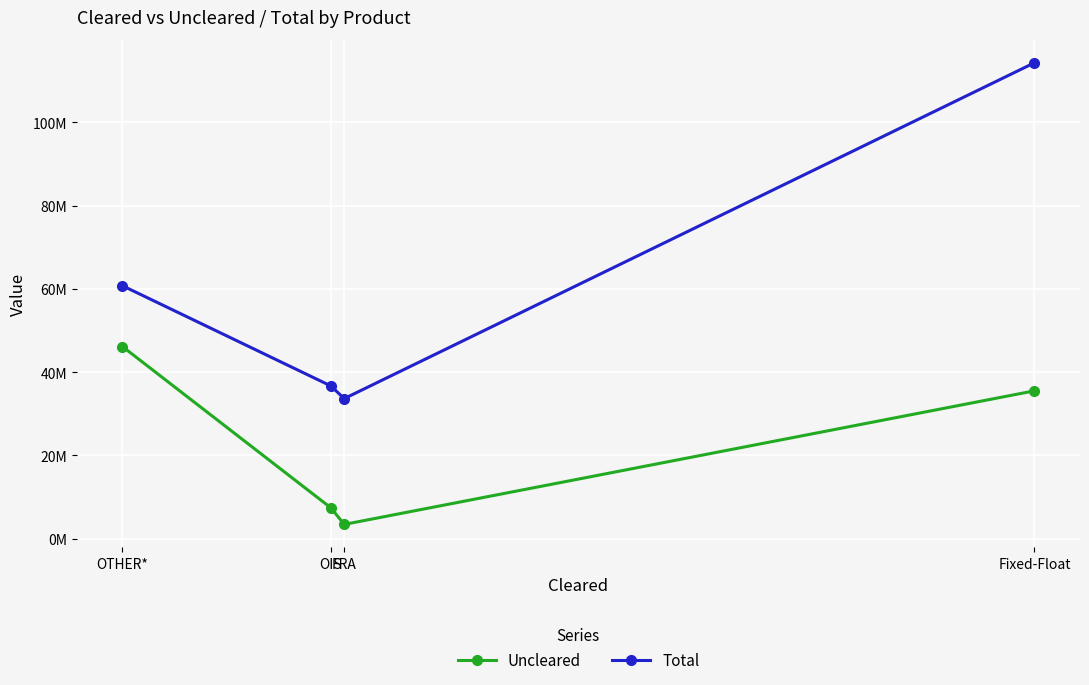

What is the smallest value displayed?

3404604